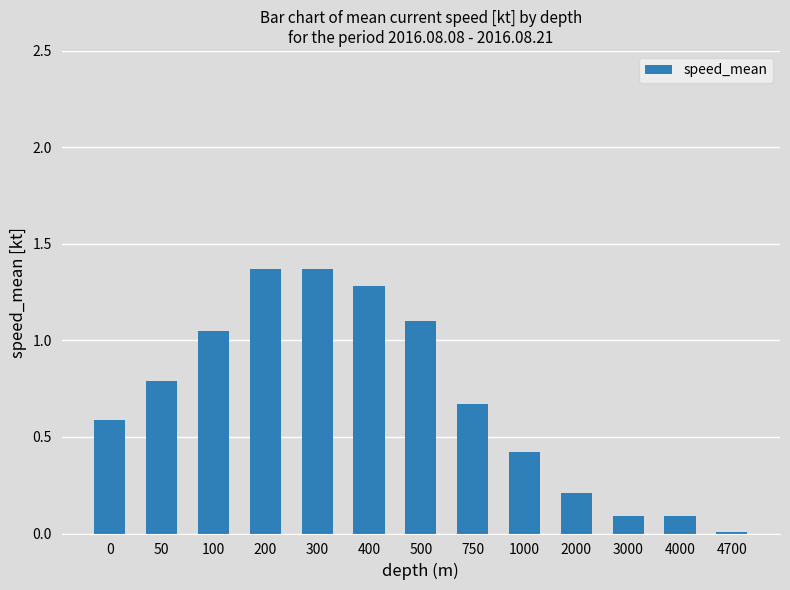

Count the number of data series in this chart.

1